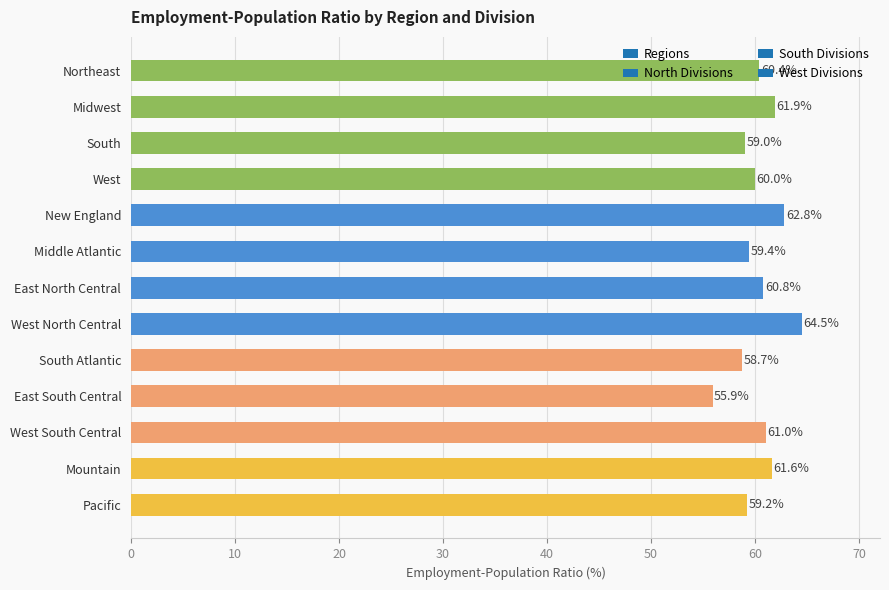

What is the difference between the maximum and minimum values?

8.6